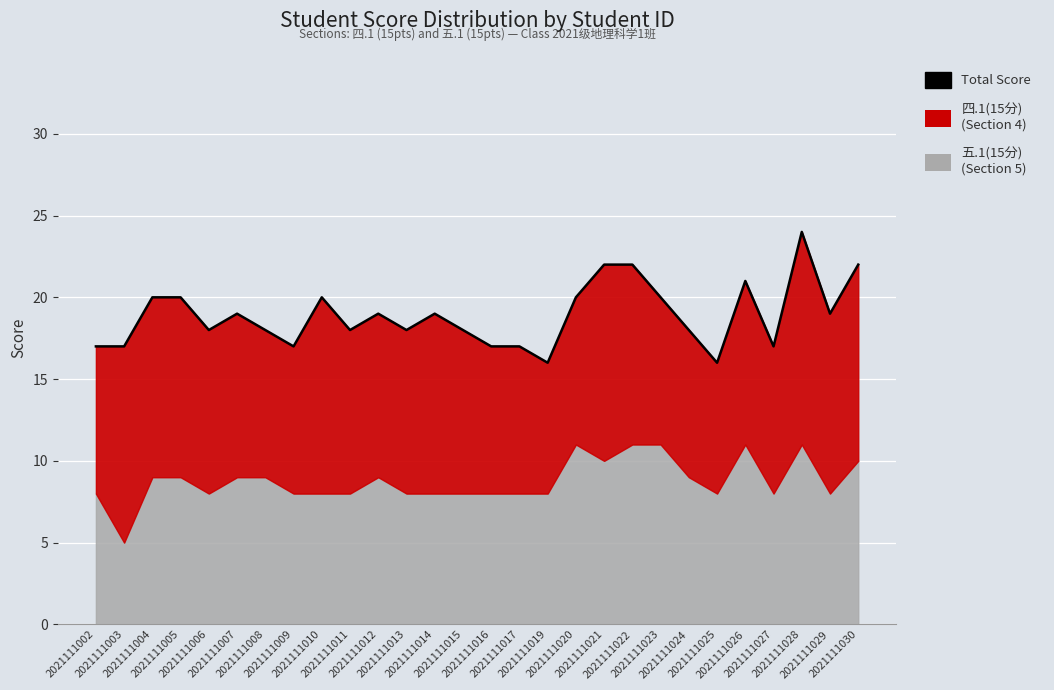

The value at 2021111019 is 16. True or false?

True